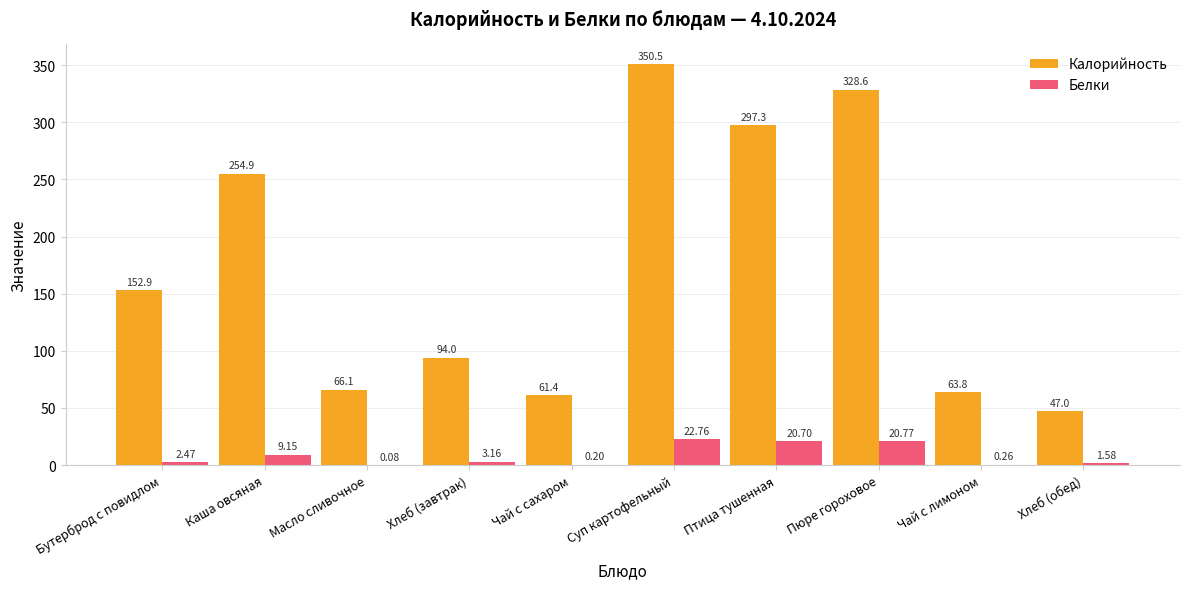

Between Масло сливочное and Хлеб (обед), which series saw the biggest shift?

Калорийность